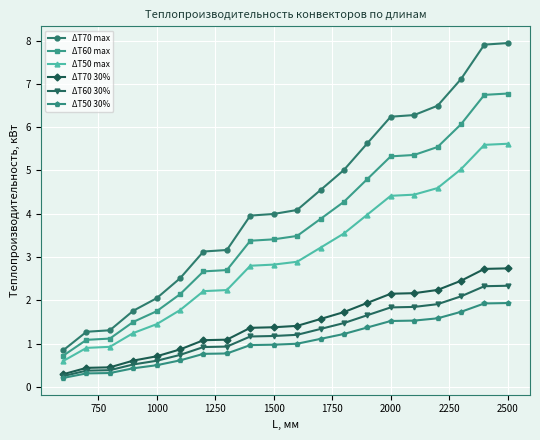

Which series has the widest spread of values?

ΔT70 max